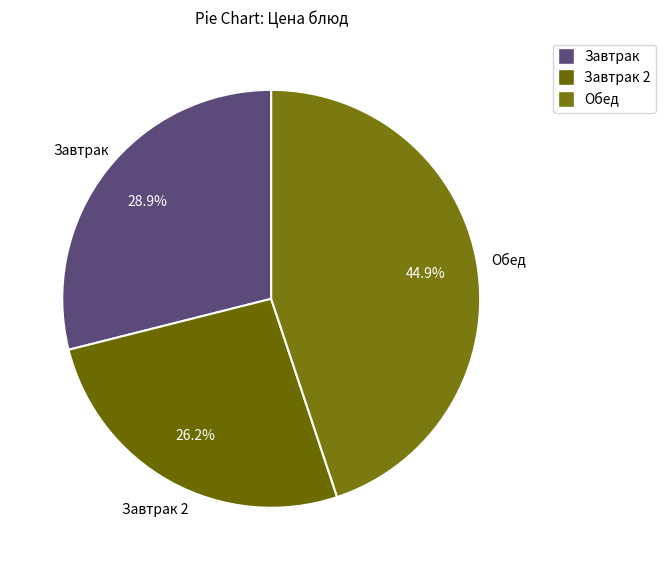

How many slices are in this pie chart?

3